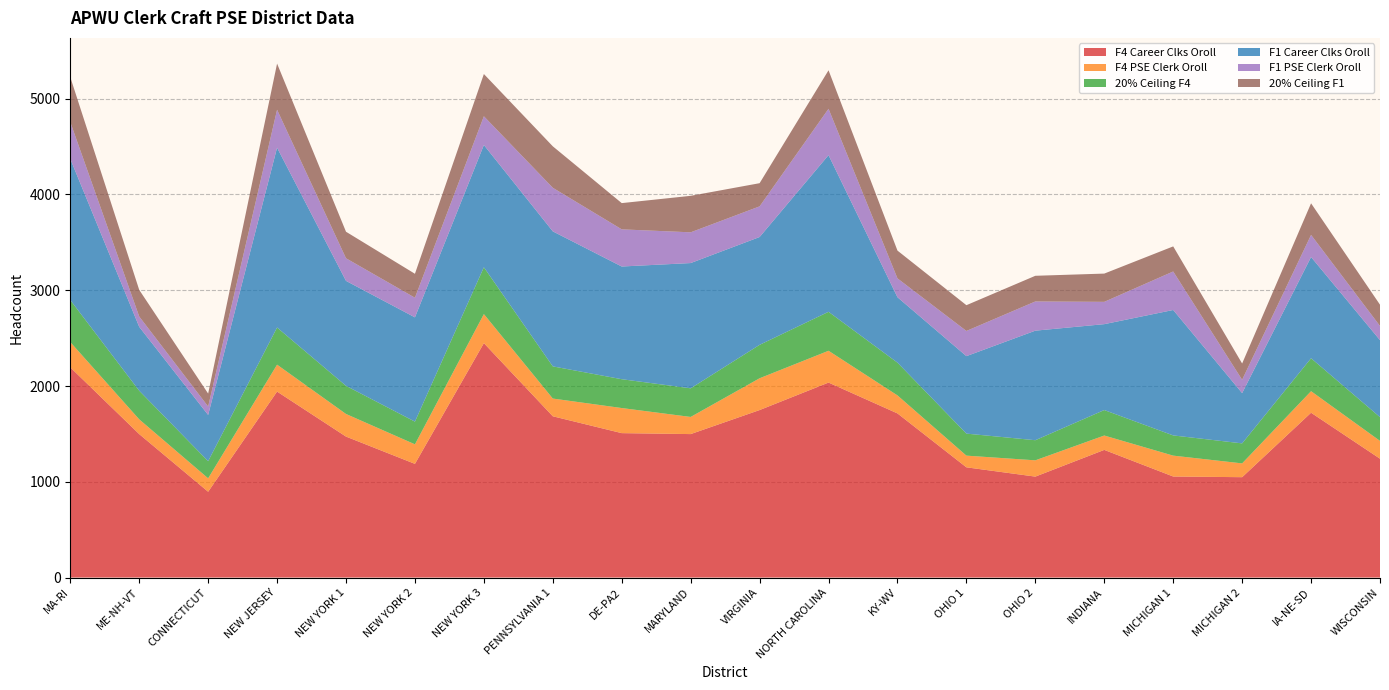

Reading left to right, transcribe all the data shown in this chart.

F4 Career Clks Oroll: 2195	1498	896	1942	1472	1187	2448	1684	1508	1498	1749	2036	1714	1151	1054	1333	1055	1048	1721	1241
F4 PSE Clerk Oroll: 264	154	140	281	236	204	303	185	262	179	332	332	188	122	170	150	218	144	225	186
20% Ceiling F4: 439	299	179	388	294	237	489	336	301	299	349	407	342	230	210	266	211	209	344	248
F1 Career Clks Oroll: 1474	667	483	1878	1096	1089	1277	1410	1177	1308	1126	1636	683	809	1144	897	1310	525	1057	804
F1 PSE Clerk Oroll: 385	108	88	396	236	205	300	455	388	321	320	484	197	263	305	233	402	139	231	148
20% Ceiling F1: 469	278	135	482	277	250	441	433	274	381	242	402	290	269	268	295	262	170	330	222